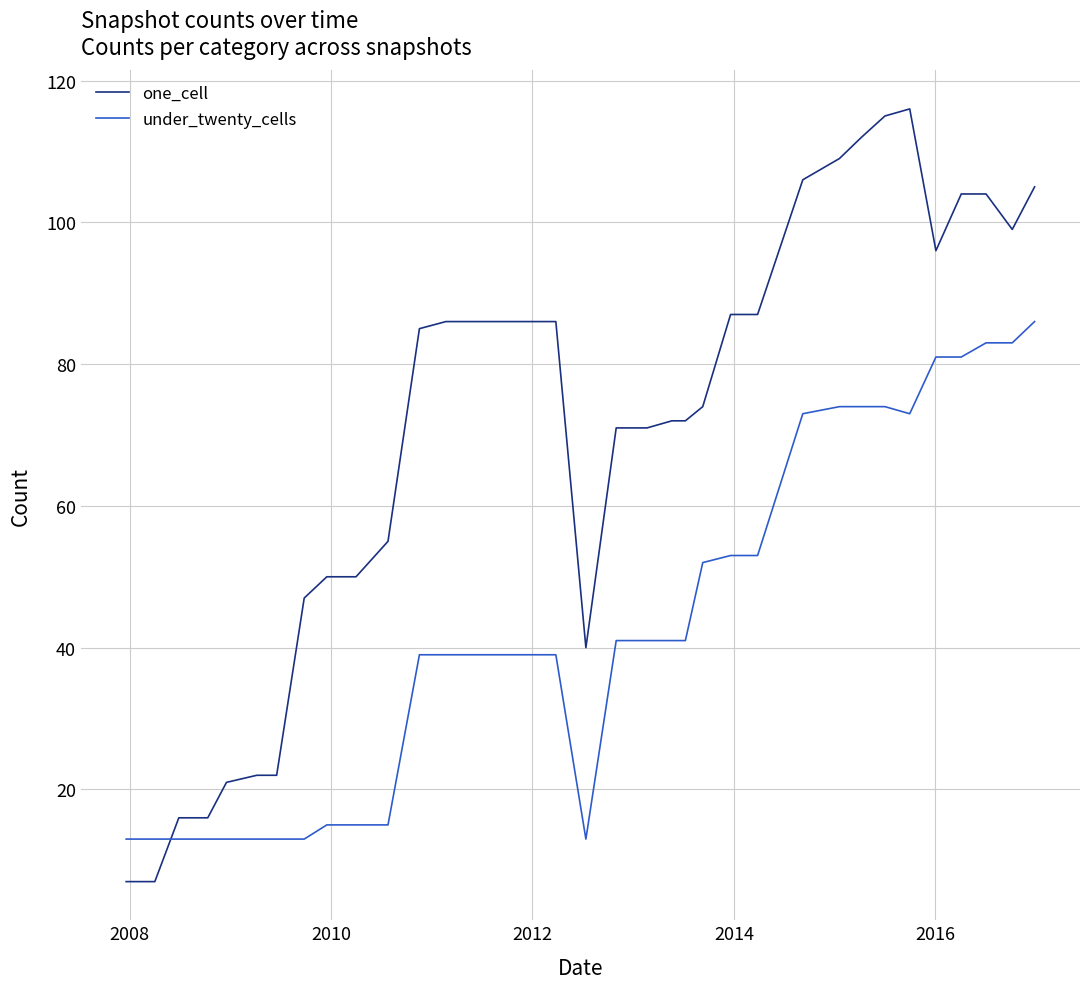

Rank the series by their average value, from highest to lowest.

one_cell, under_twenty_cells